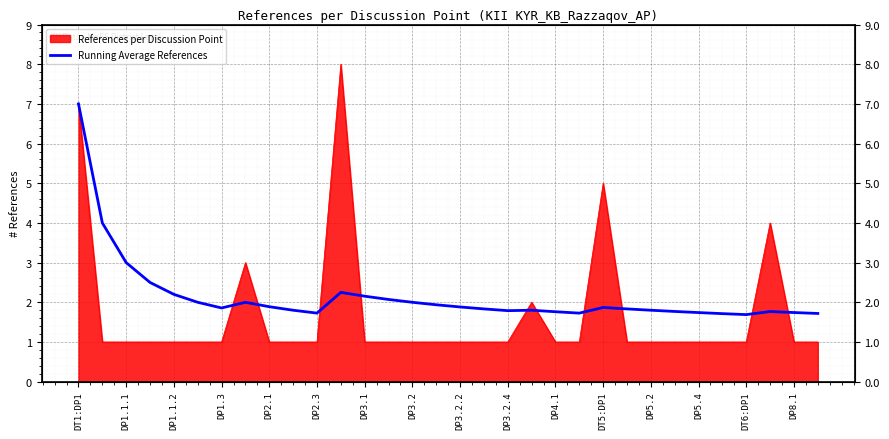

What value does the data have at DP2.3?

1.7